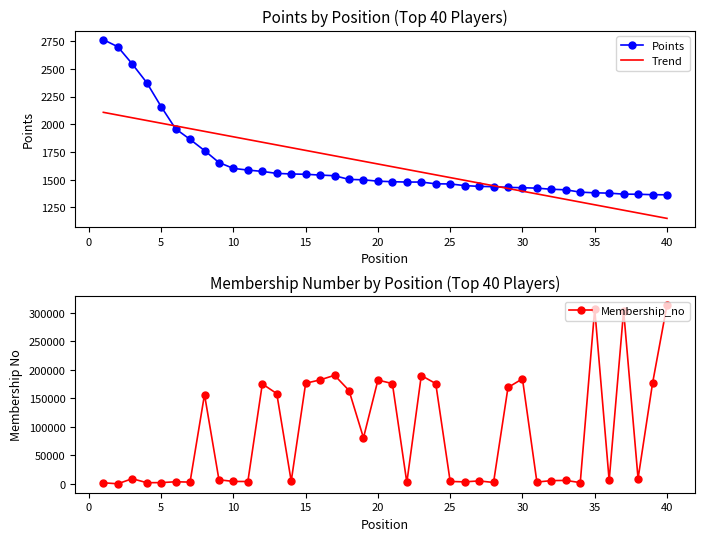

Which category has the lowest value in the Trend series?

40